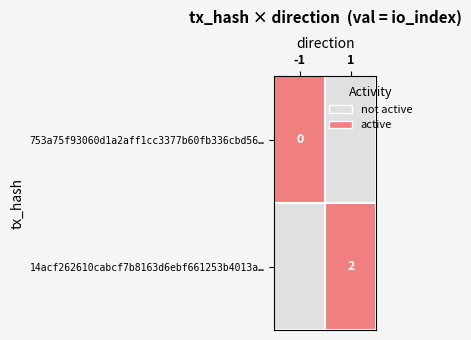

The value of 14acf262610cabcf7b8163d6ebf661253b4013a at io_index is 3. True or false?

False